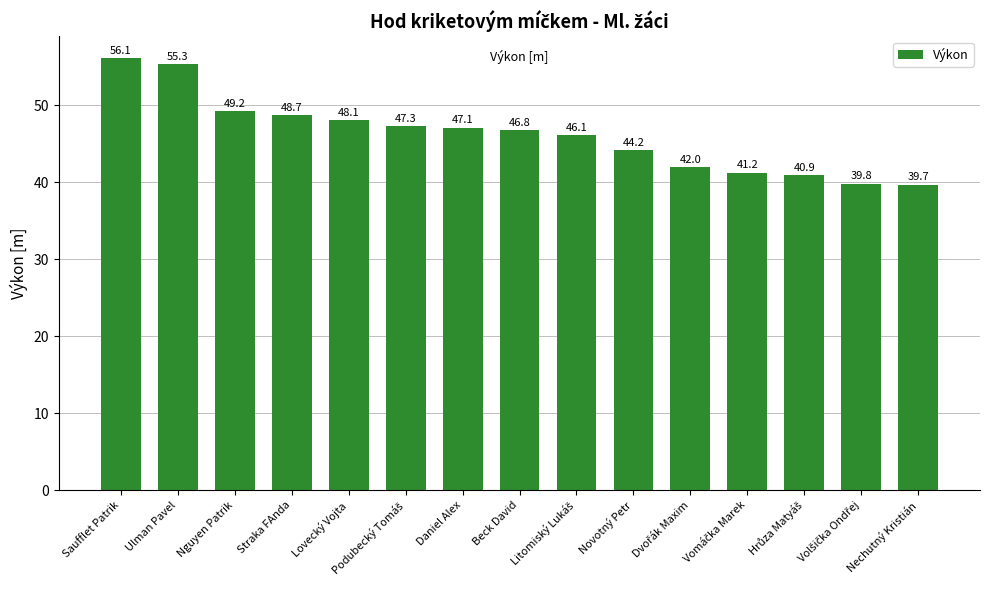

What is the minimum value shown in the chart?

39.7